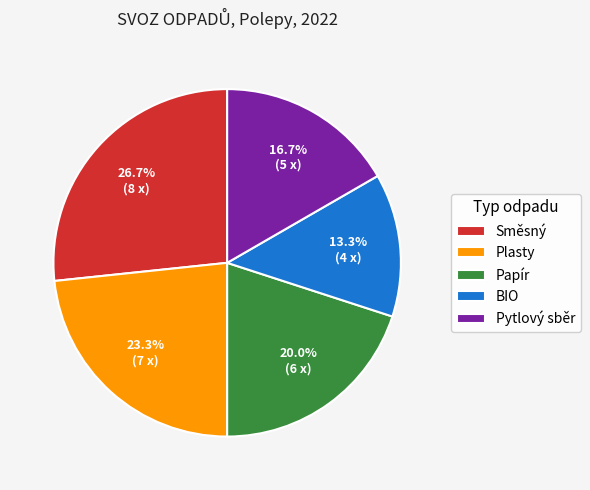

Does any single category account for the majority?

No